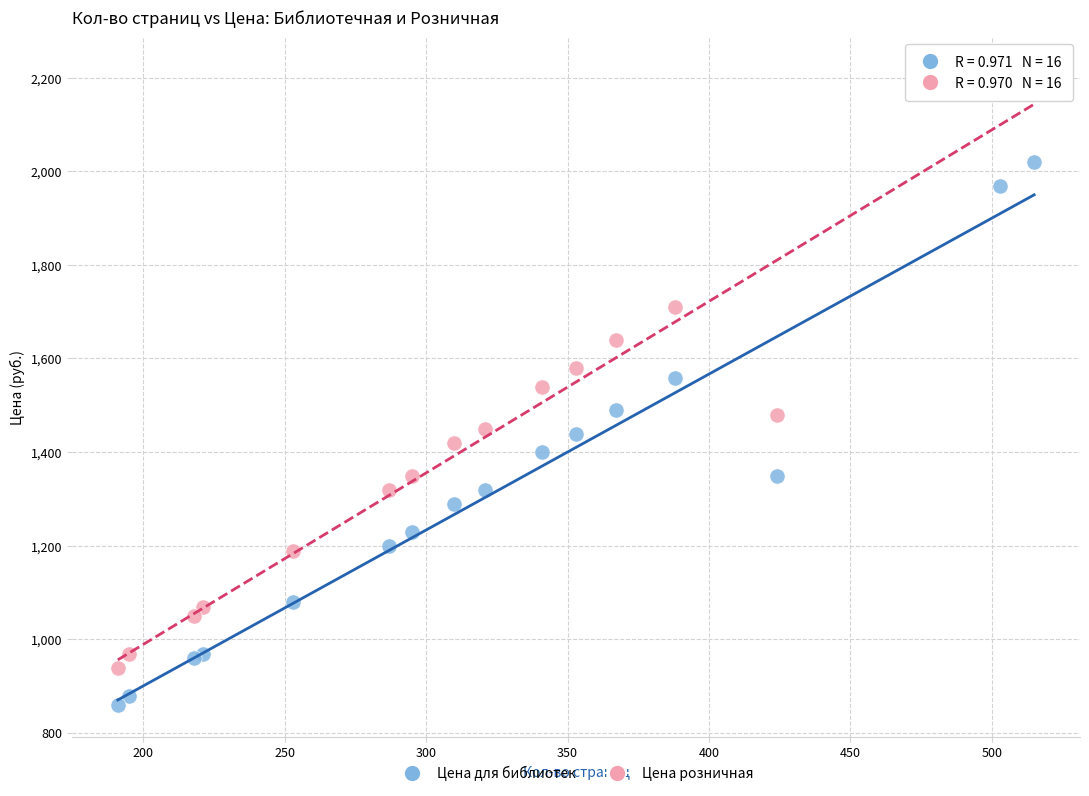

Which series reaches the maximum Y coordinate?

Цена розничная